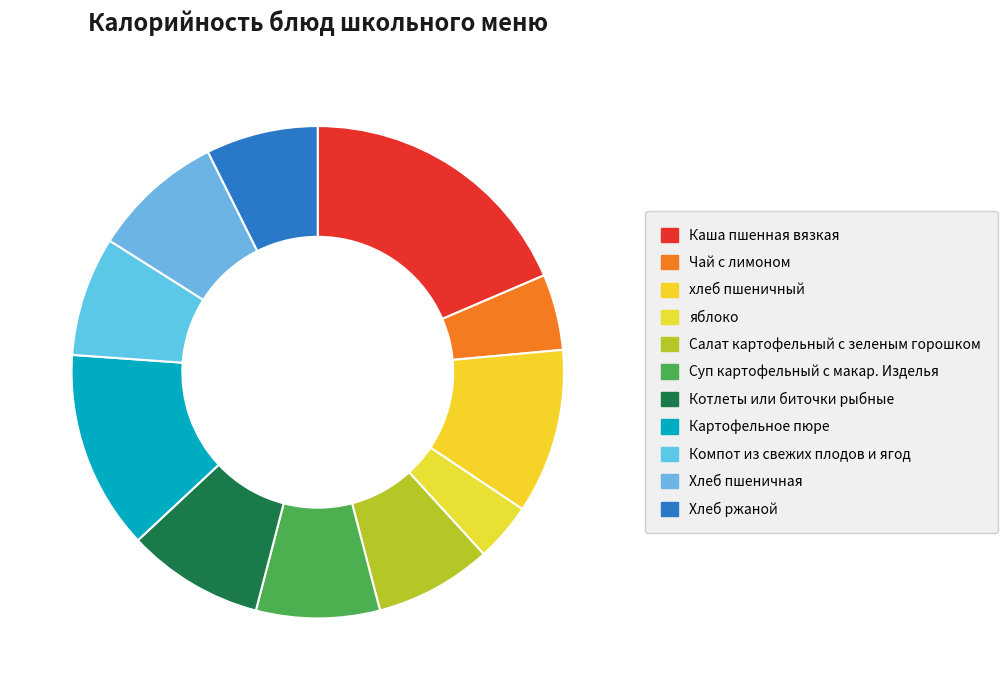

Is Хлеб ржаной the majority of the pie?

No